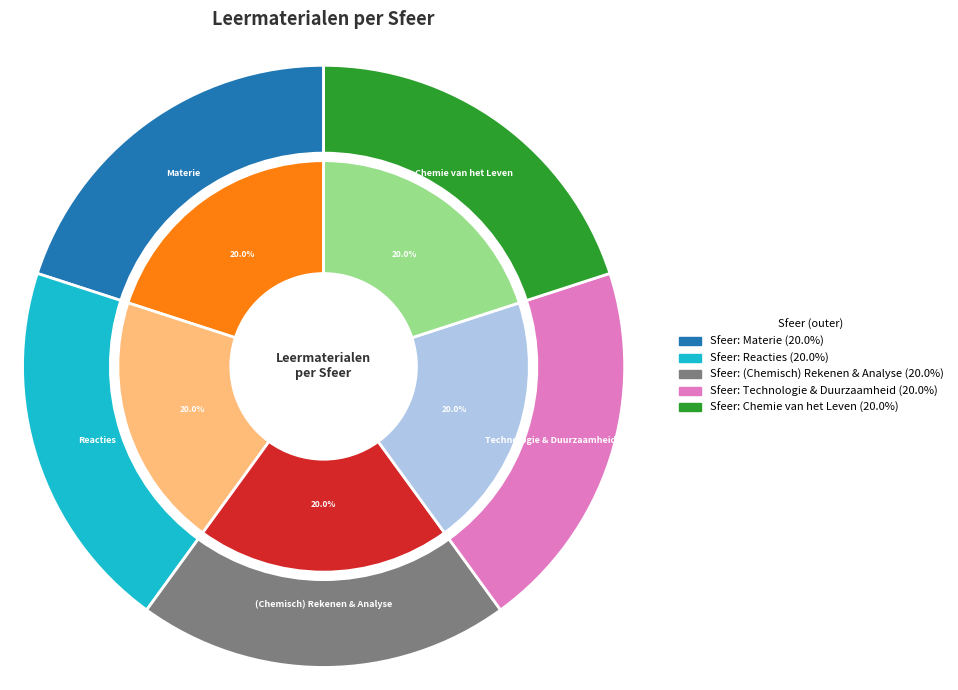

Which category has the smallest portion of the pie?

Sfeer: Materie